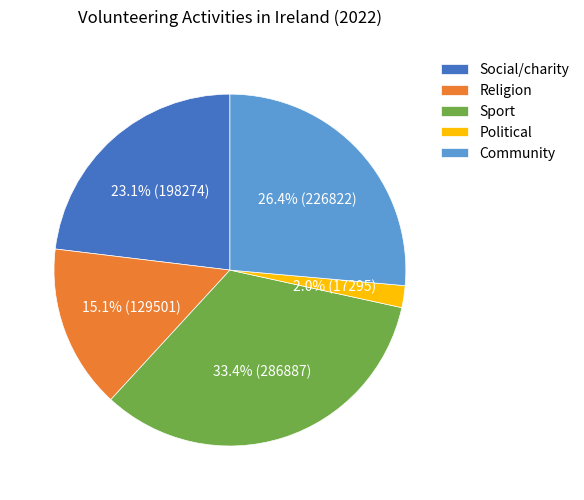

To the nearest percent, what portion does Sport represent?

33%